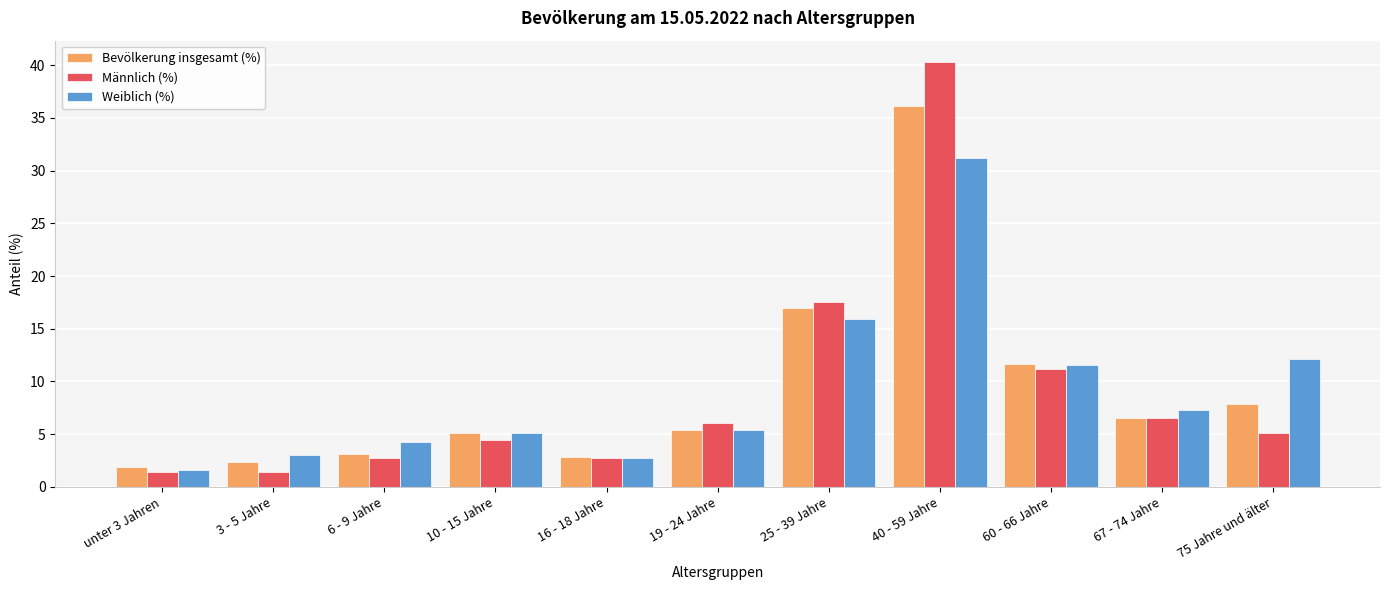

At which label is Bevölkerung insgesamt (%) closest to 19?

25 - 39 Jahre